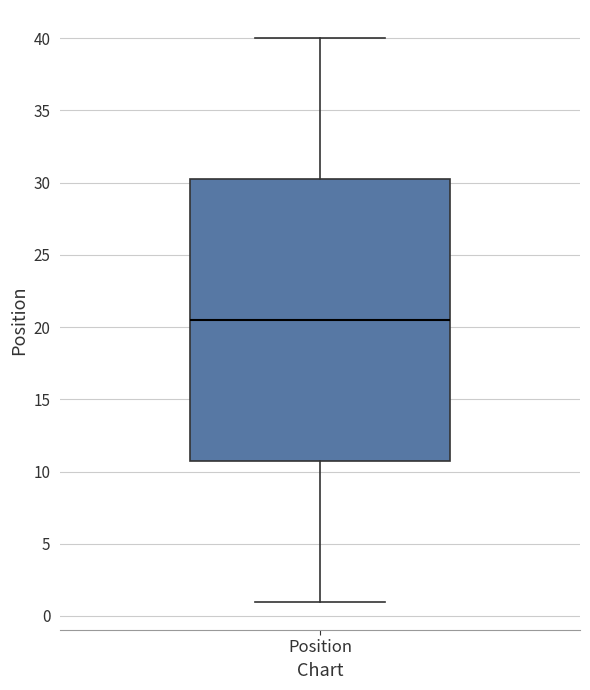

Read this box plot against the y-axis: the position of the median line, the range covered by the box, and the ends of both whiskers. The values are not printed on the chart, so give them approximately, as read against the axis.

median 20.5, box 11.0 to 30.5, whiskers 1.0 to 40.0